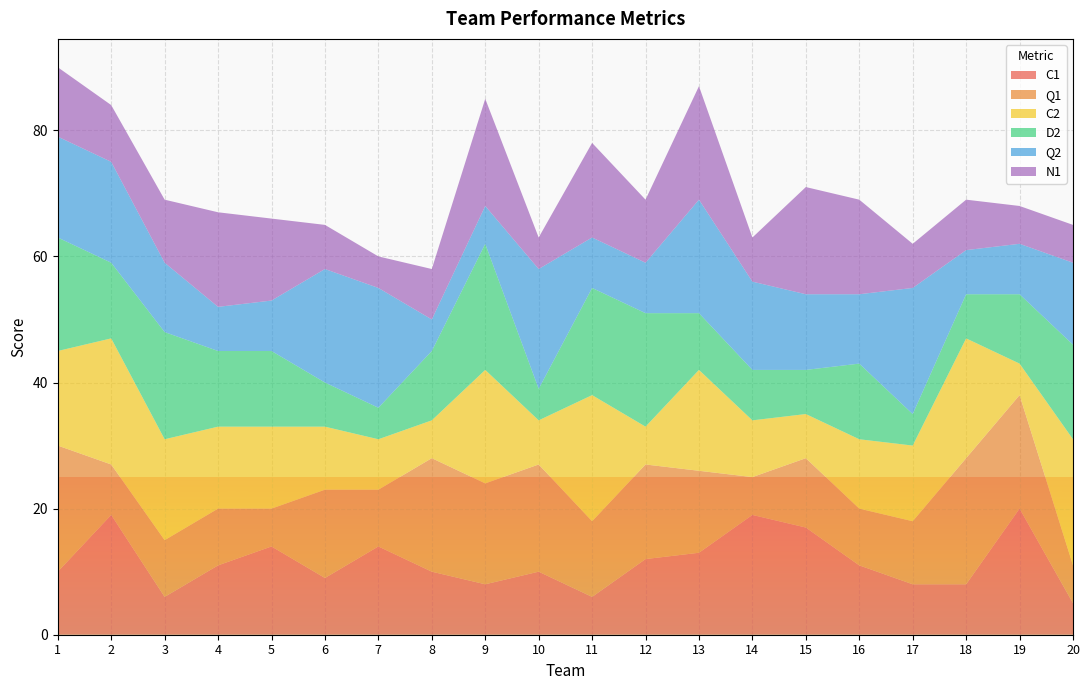

Reading left to right, what are all the values shown in this chart?

C1: 10	19	6	11	14	9	14	10	8	10	6	12	13	19	17	11	8	8	20	5
Q1: 20	8	9	9	6	14	9	18	16	17	12	15	13	6	11	9	10	20	18	6
C2: 15	20	16	13	13	10	8	6	18	7	20	6	16	9	7	11	12	19	5	20
D2: 18	12	17	12	12	7	5	11	20	5	17	18	9	8	7	12	5	7	11	15
Q2: 16	16	11	7	8	18	19	5	6	19	8	8	18	14	12	11	20	7	8	13
N1: 11	9	10	15	13	7	5	8	17	5	15	10	18	7	17	15	7	8	6	6